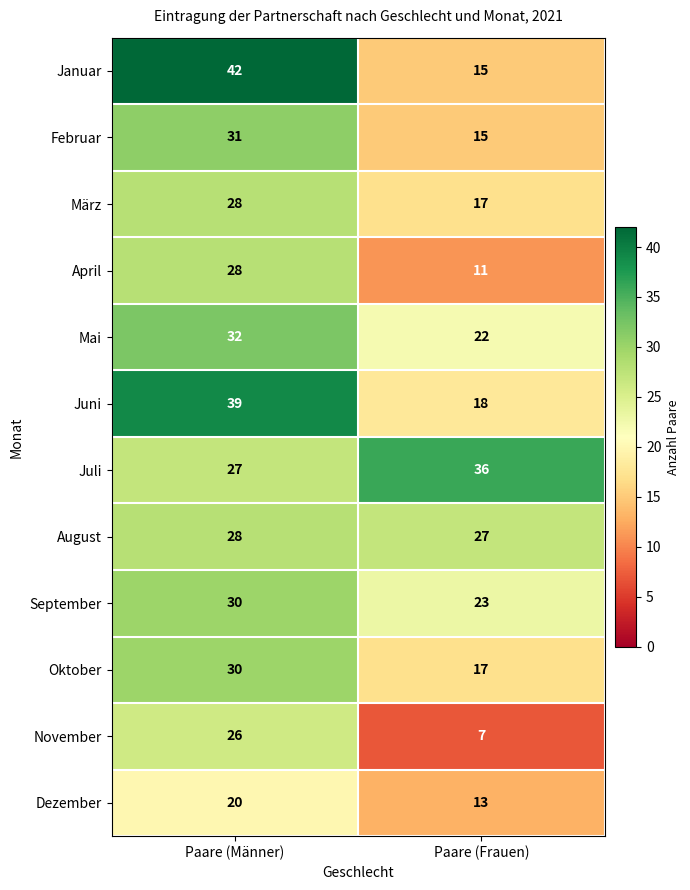

How many data points does each series have?

2